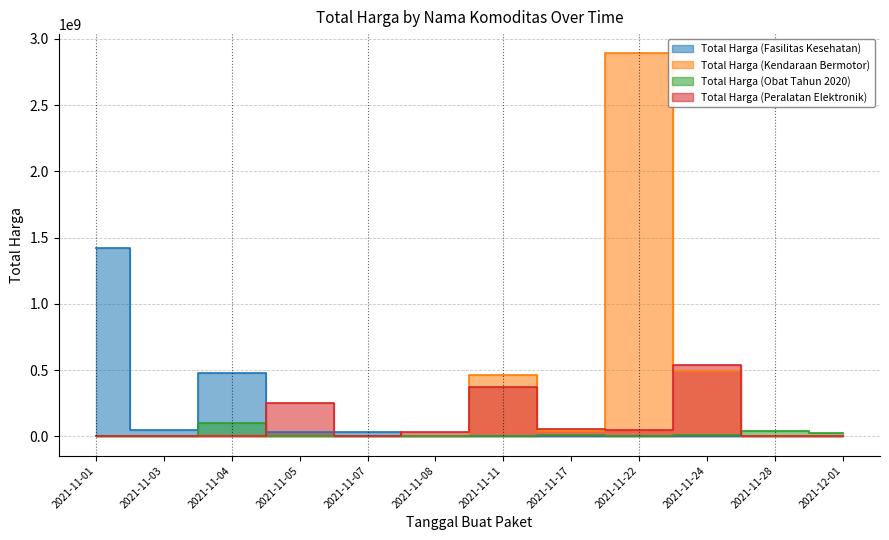

What is the label of the 11th point from the left?

2021-11-28